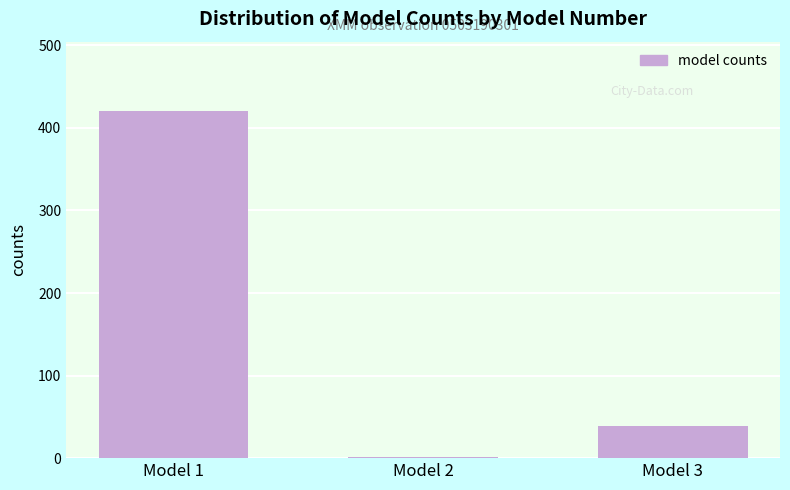

Reading left to right, extract all data points from this chart.

420.3	1.9	38.8